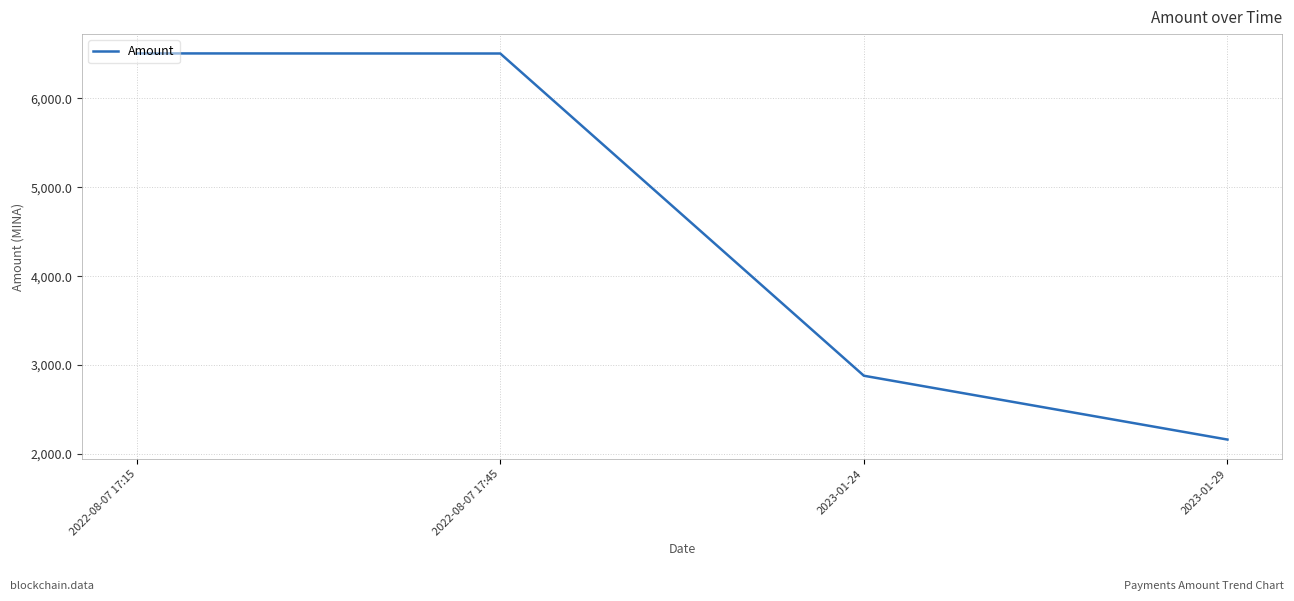

How many distinct data groups are displayed?

1